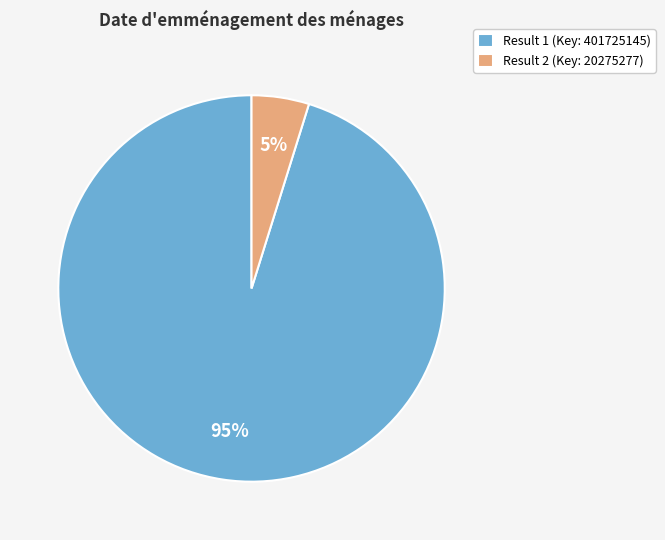

How many slices are in this pie chart?

2